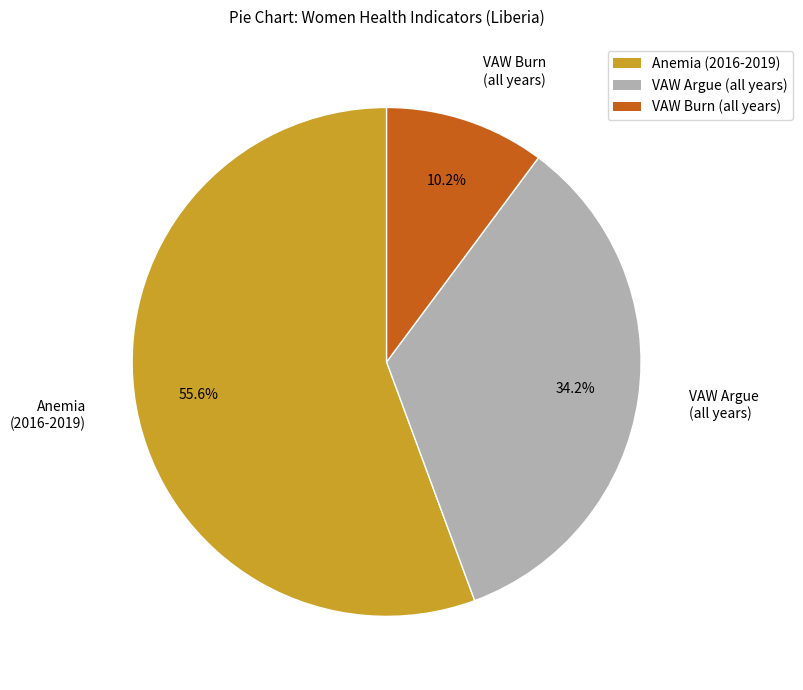

Between Anemia (2016-2019) and VAW Argue (all years), which is larger?

Anemia (2016-2019)